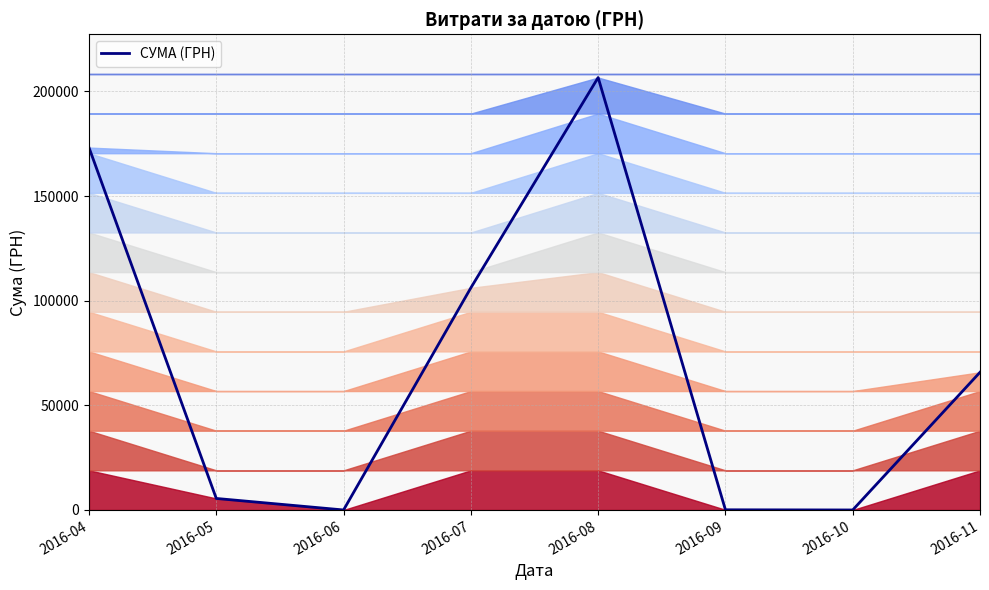

List the labels in order of value, largest first.

2016-08, 2016-04, 2016-07, 2016-11, 2016-05, 2016-09, 2016-06, 2016-10